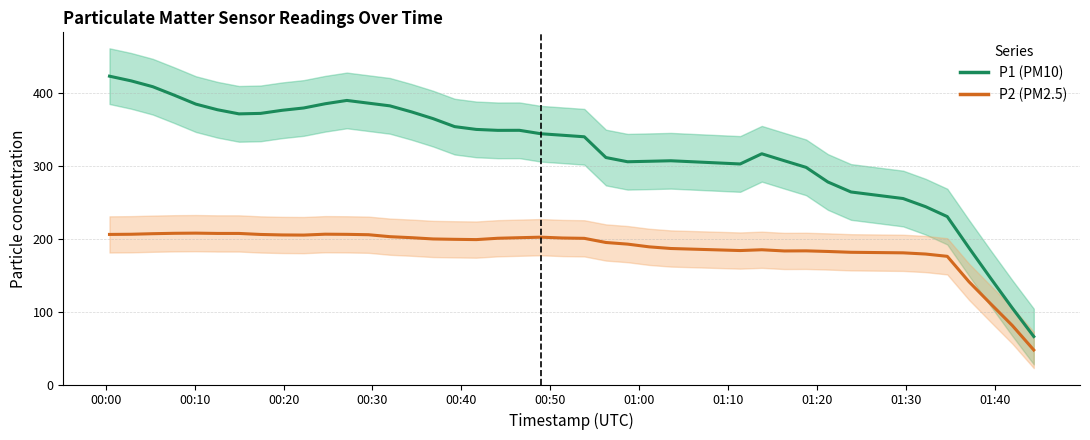

How many interior local peaks does the P2 series have?

5